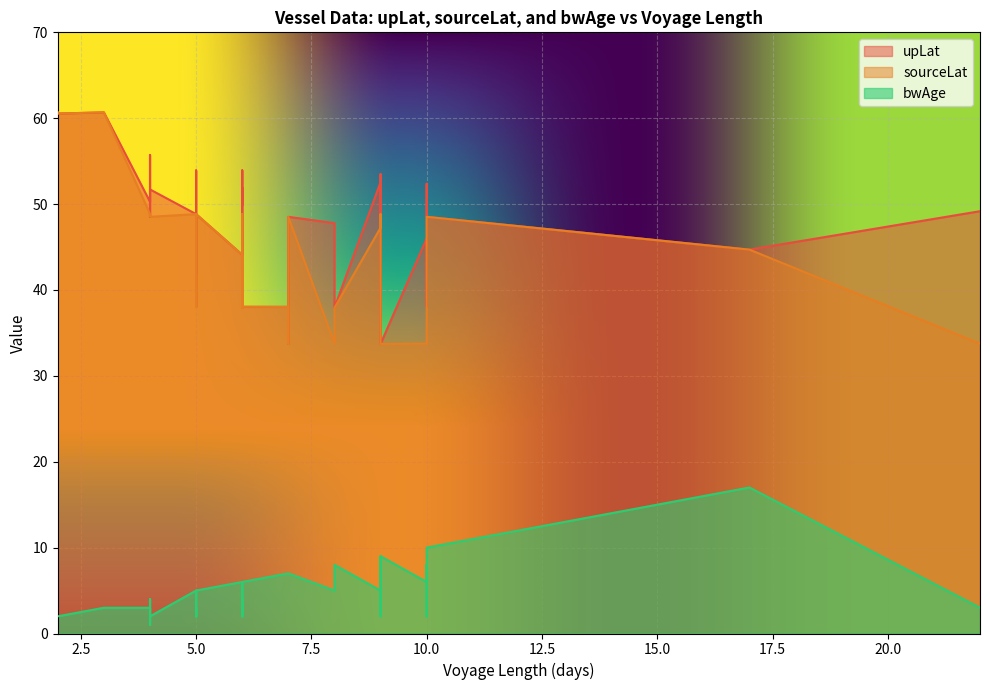

Which series has the largest total across all categories?

upLat